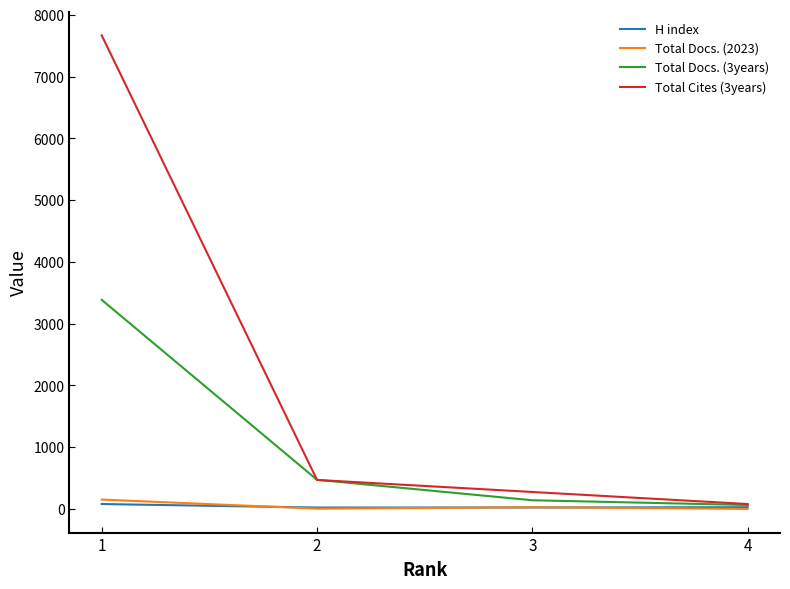

List the series in order of their peak value, lowest first.

H index, Total Docs. (2023), Total Docs. (3years), Total Cites (3years)